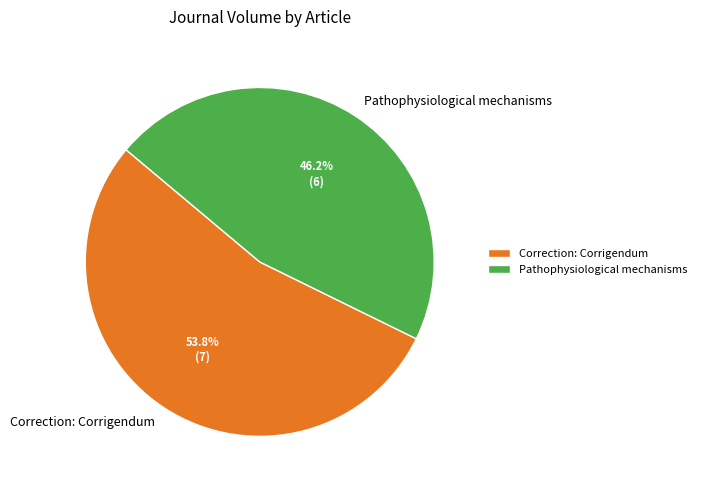

Is it true that Pathophysiological mechanisms is 46% of the pie?

True